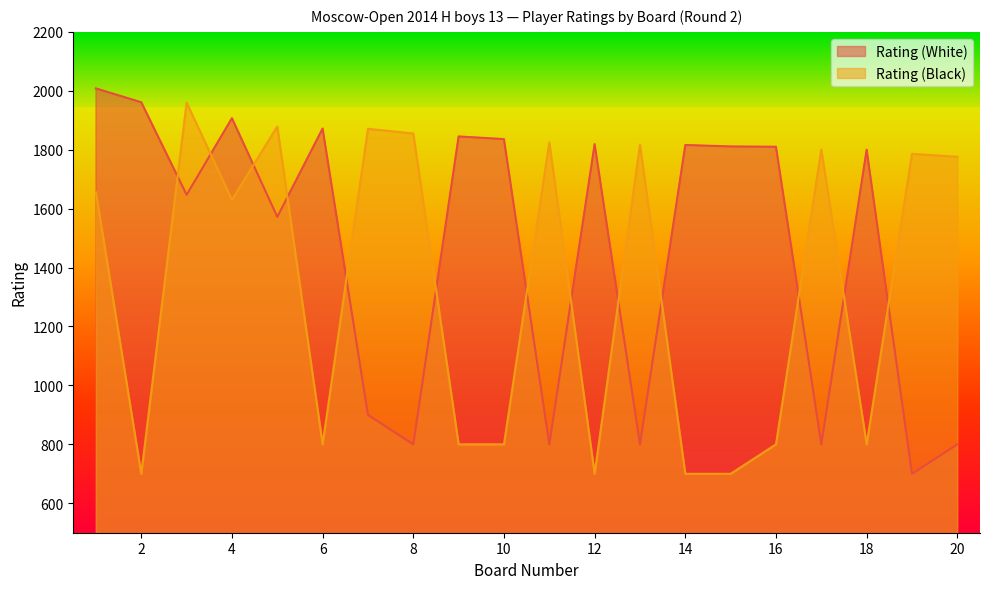

The value of Rating (Black) at 10 is 1376. True or false?

False